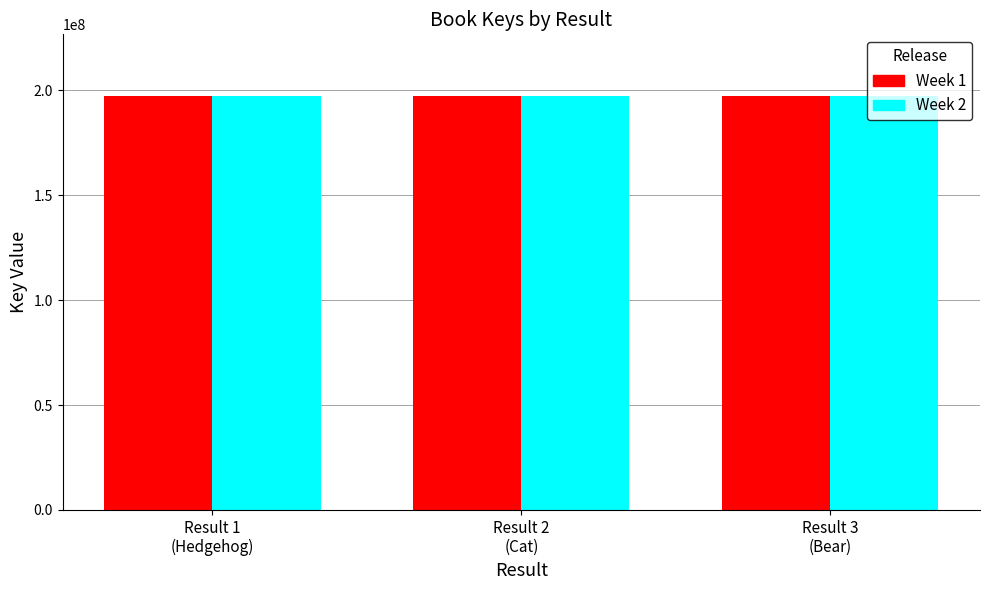

How many values in the Week 1 series are below 197173054?

1